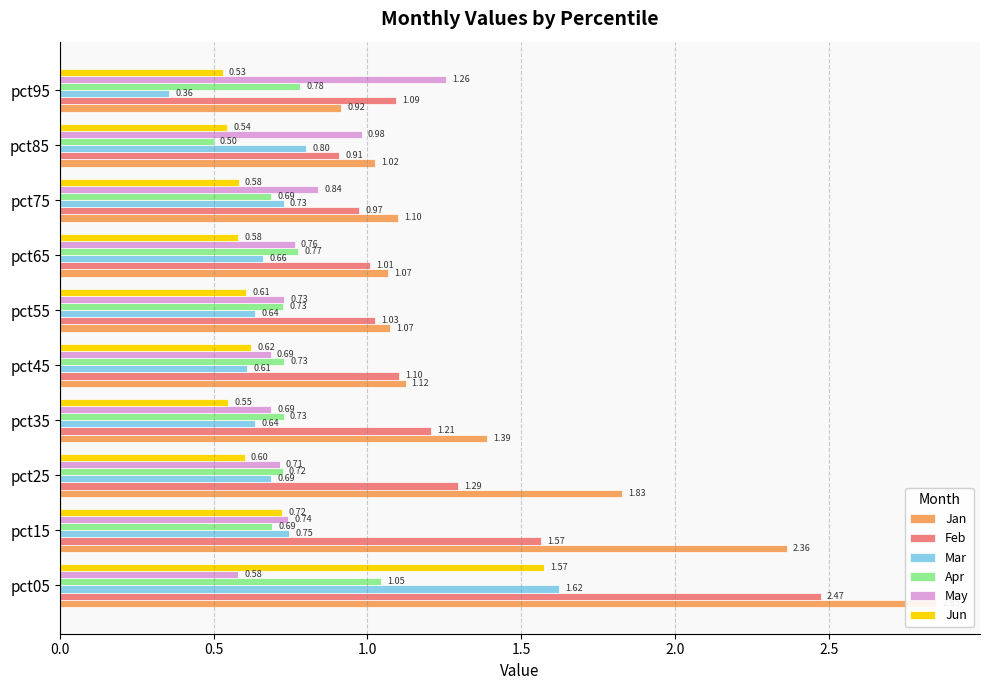

Reading left to right, list all the values displayed in this chart.

Jan: 2.8	2.4	1.8	1.4	1.1	1.1	1.1	1.1	1.0	0.9
Feb: 2.5	1.6	1.3	1.2	1.1	1.0	1.0	1.0	0.9	1.1
Mar: 1.6	0.7	0.7	0.6	0.6	0.6	0.7	0.7	0.8	0.4
Apr: 1.0	0.7	0.7	0.7	0.7	0.7	0.8	0.7	0.5	0.8
May: 0.6	0.7	0.7	0.7	0.7	0.7	0.8	0.8	1.0	1.3
Jun: 1.6	0.7	0.6	0.5	0.6	0.6	0.6	0.6	0.5	0.5